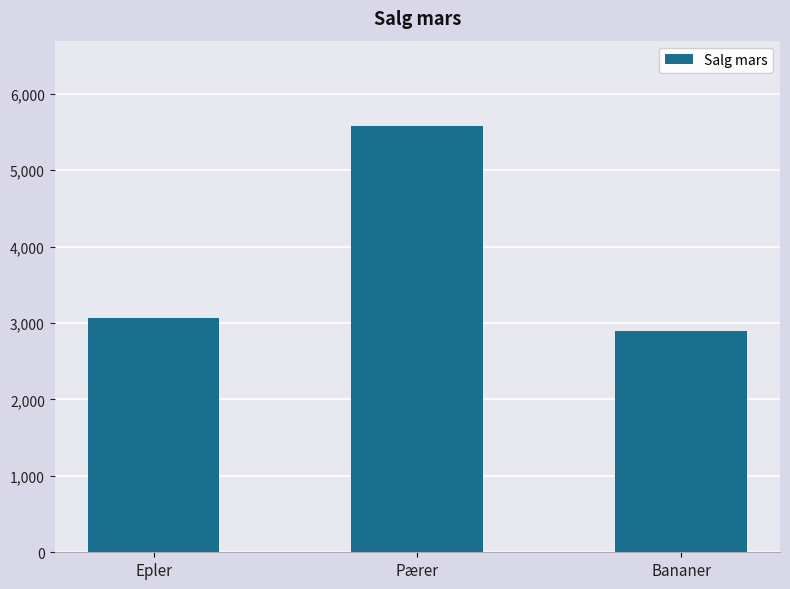

The chart shows a value of 3070 at Epler. True or false?

True